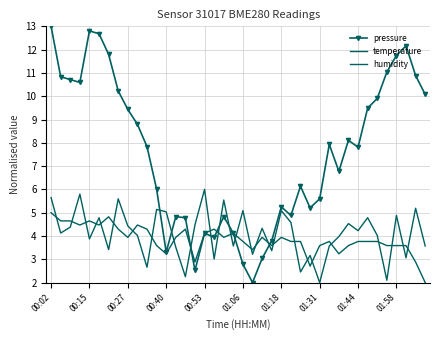

How many values in the temperature series are below 3?

4